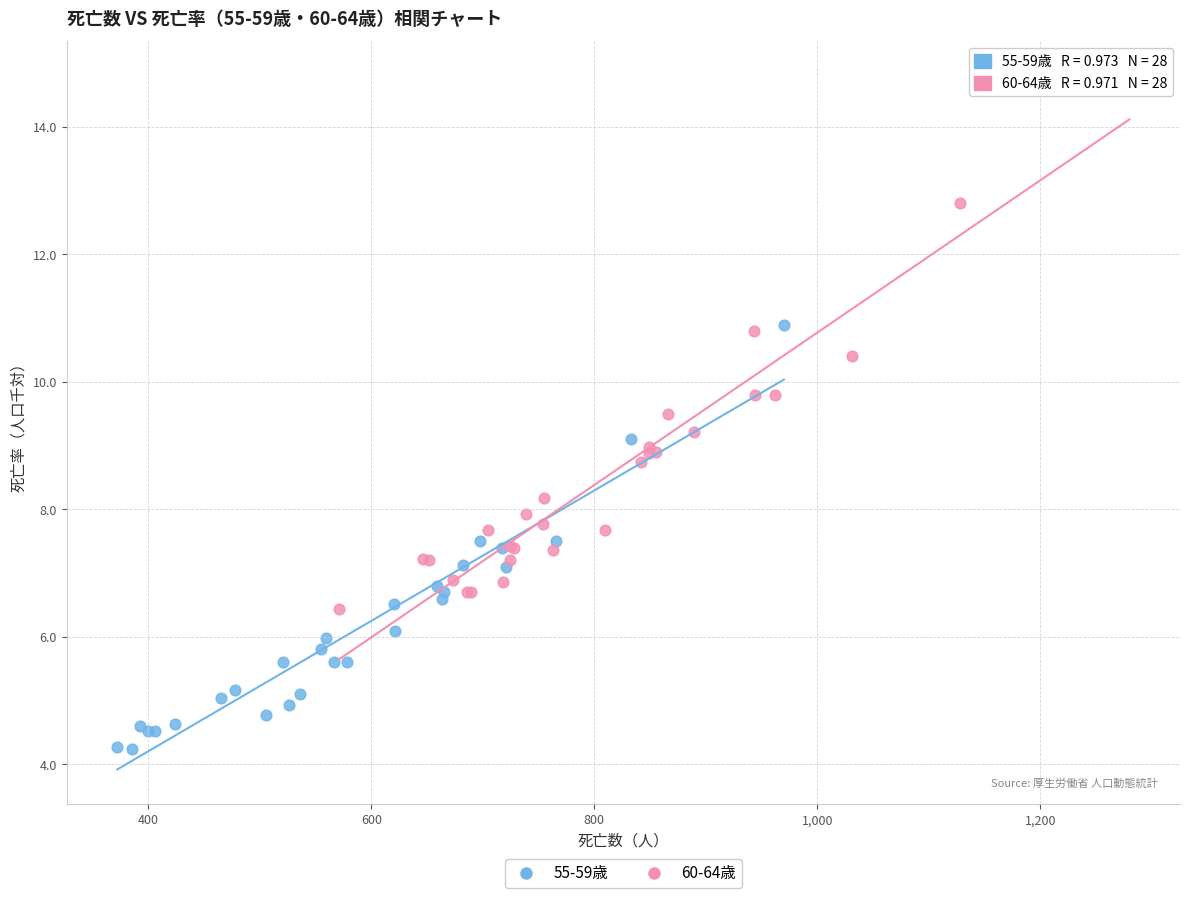

Which series has the largest Y range (max minus min)?

60-64歳